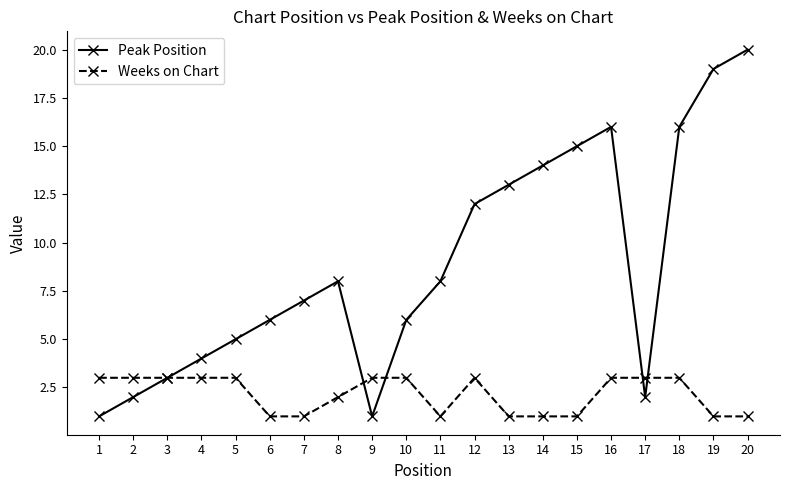

How many Weeks on Chart values are between 1 and 3?

20